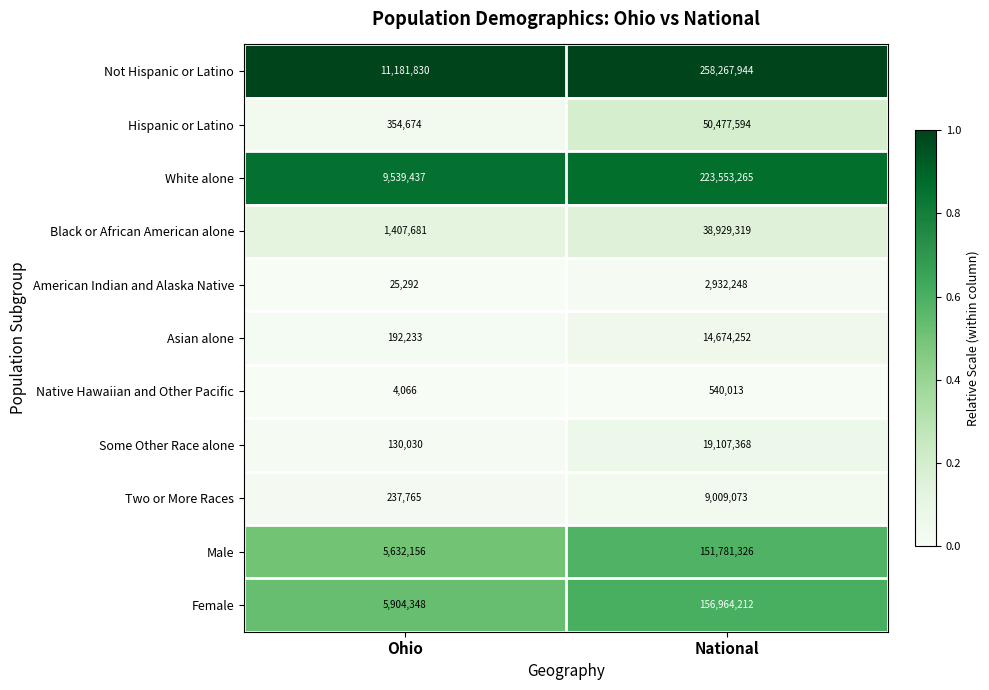

How many distinct data groups are displayed?

11